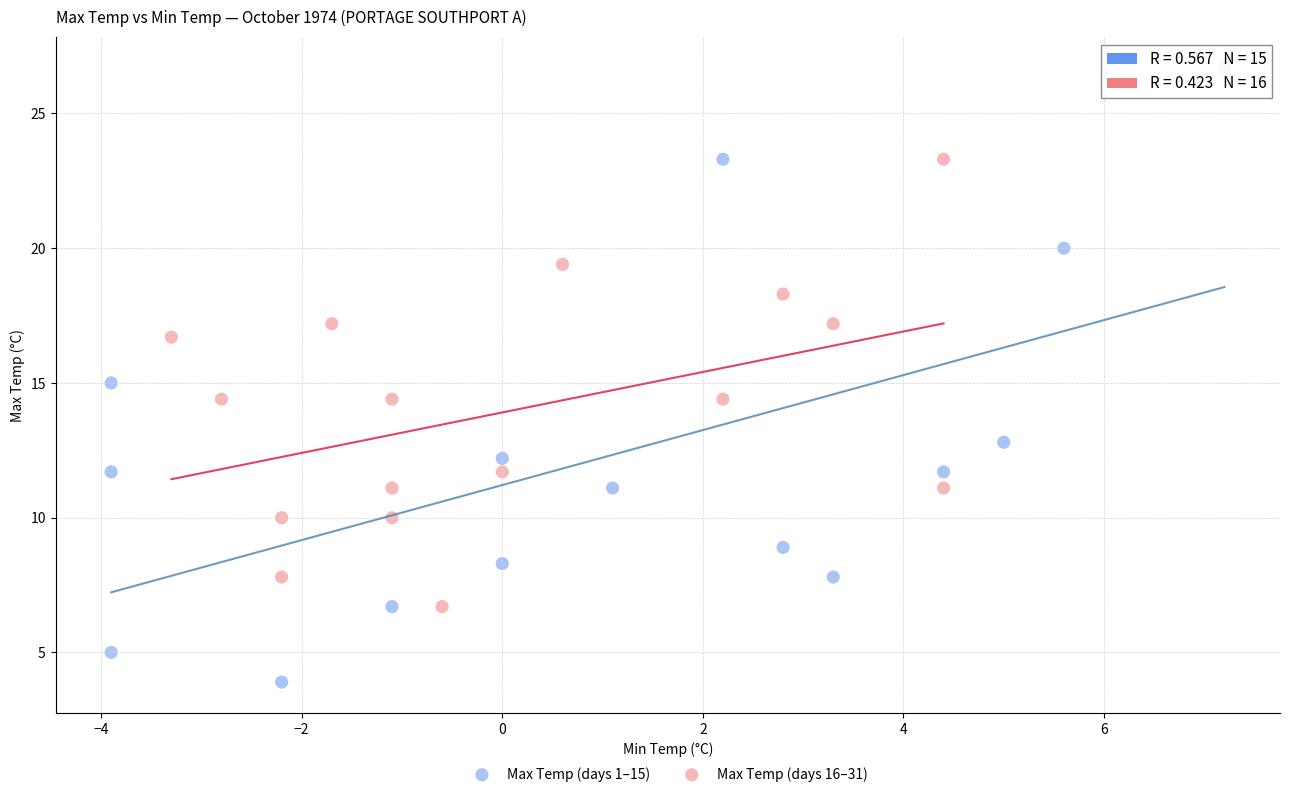

Which series contains the highest Y value?

Max Temp (days 1–15)